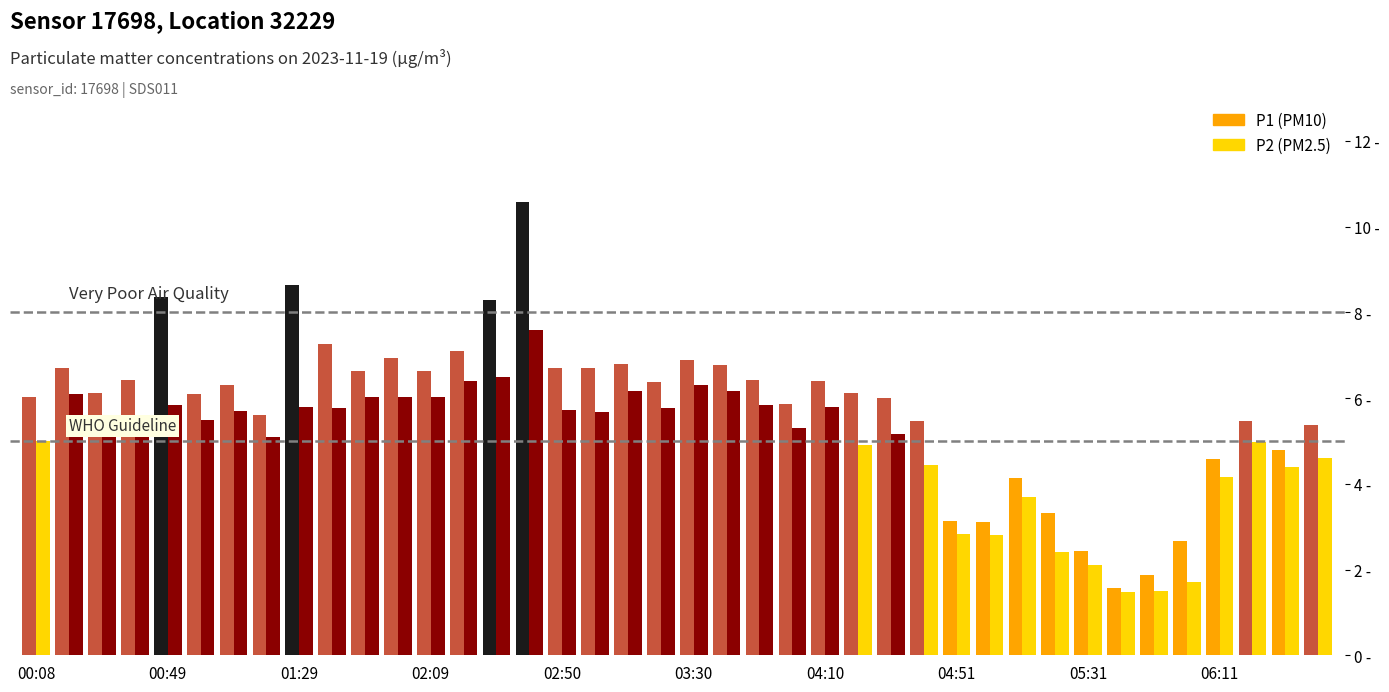

Are the bars grouped side by side (vs. stacked)?

Yes